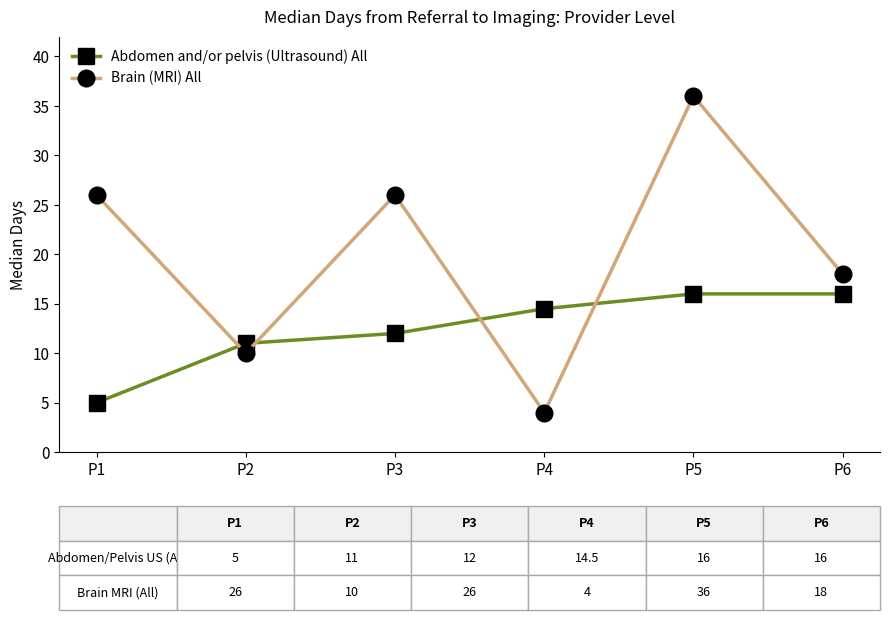

Where do Brain (MRI) All and Abdomen and/or pelvis (Ultrasound) All first cross each other?

P1 and P2